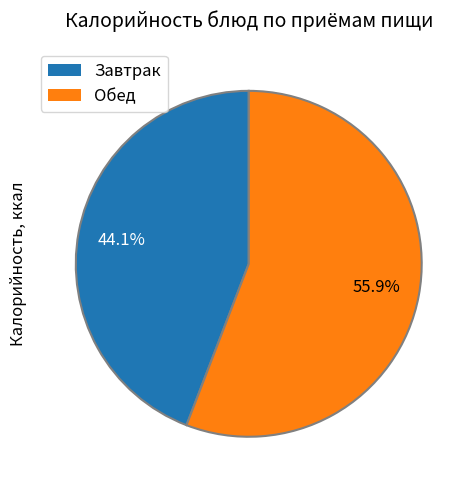

Is there a majority slice in this chart?

Yes